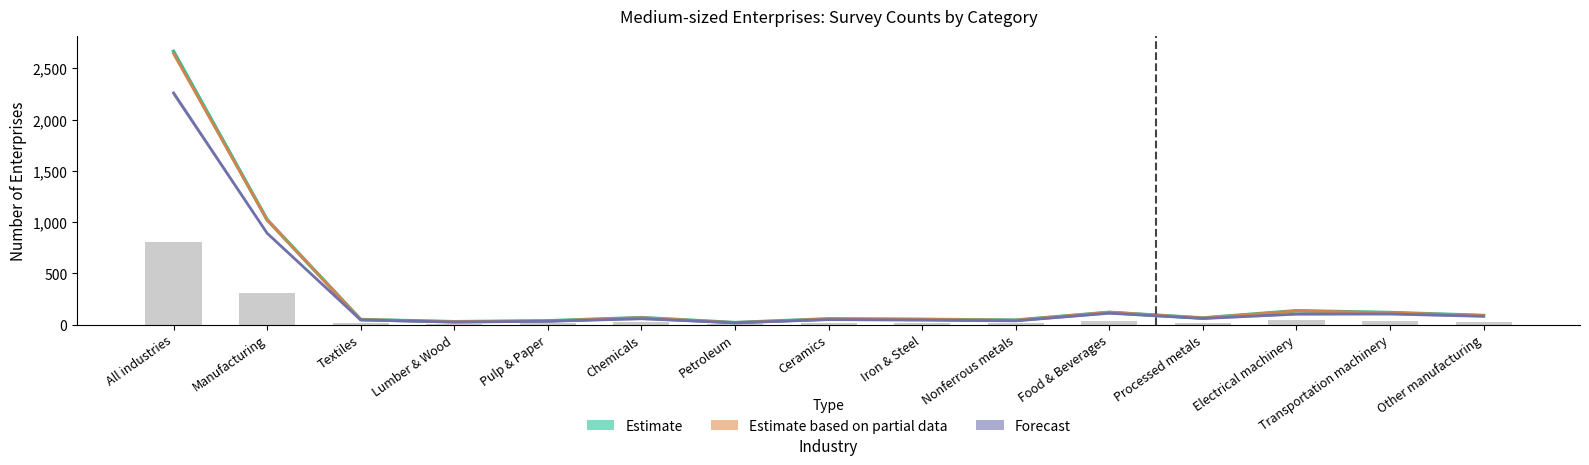

How many distinct data groups are displayed?

4